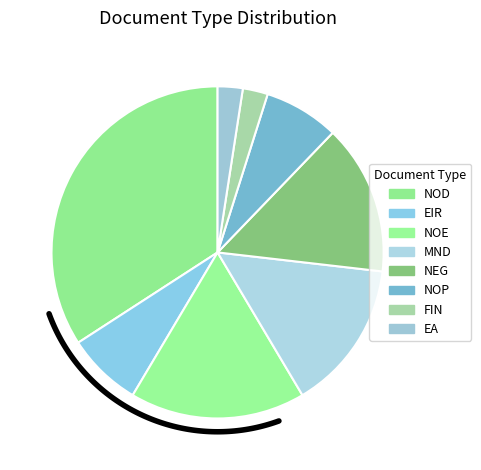

How many slices are in this pie chart?

8